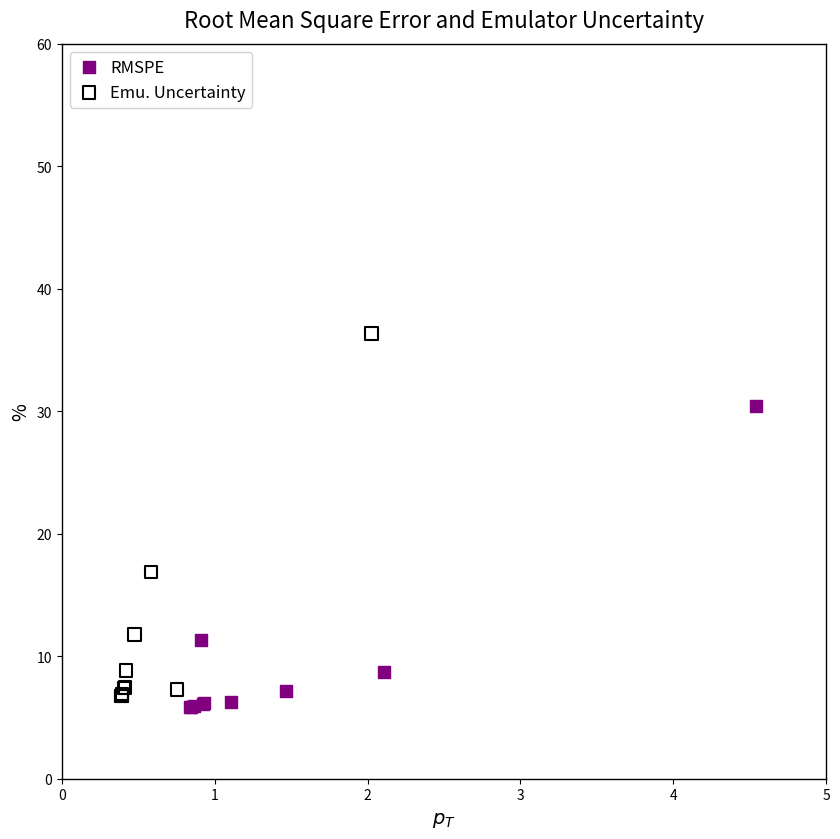

Which series contains the lowest Y value?

RMSPE